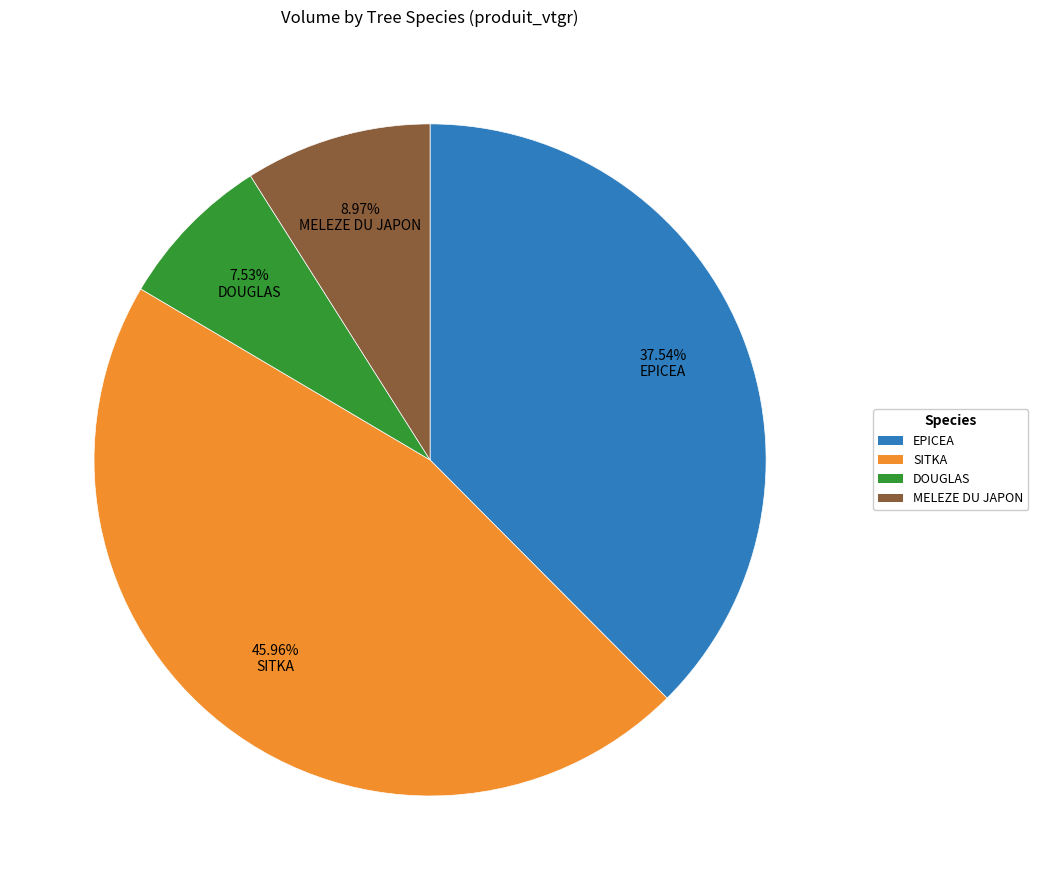

Rank the categories by value from highest to lowest.

SITKA, EPICEA, MELEZE DU JAPON, DOUGLAS